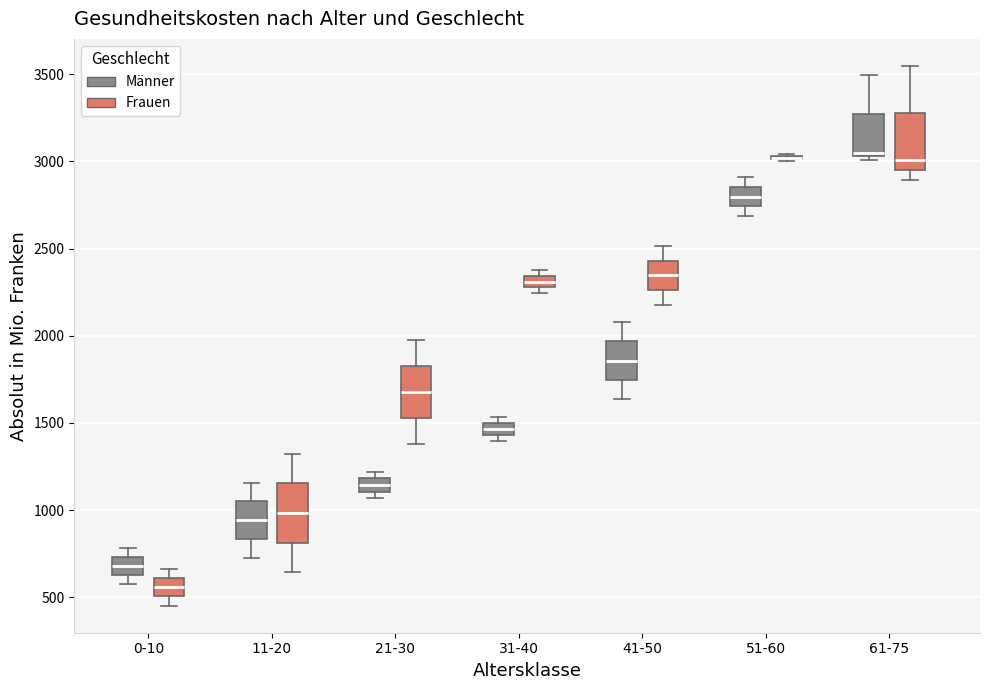

Where does the upper whisker of the box for 11-20 (Männer) end on the y-axis? The values are not printed on the chart, so give them approximately, as read against the axis.

1150